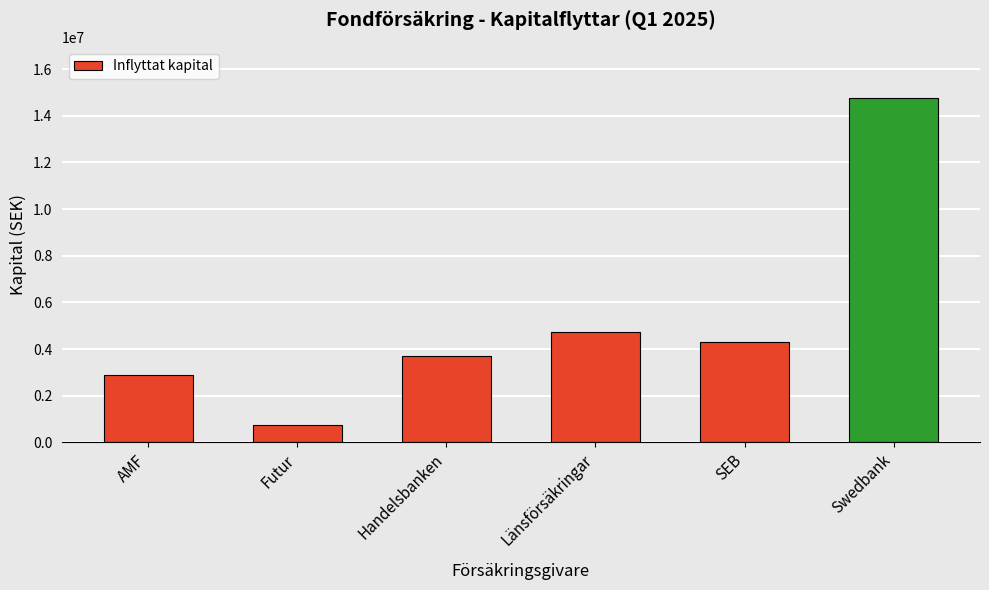

The chart shows a value of 14741505 at Swedbank. True or false?

True